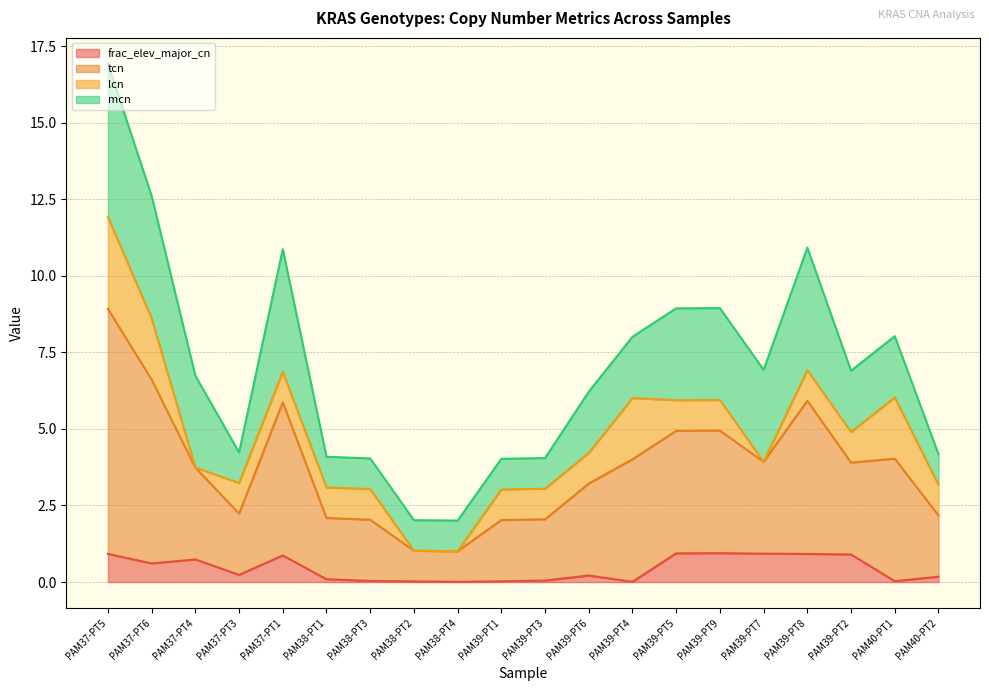

True or false: tcn and frac_elev_major_cn cross at least once.

False